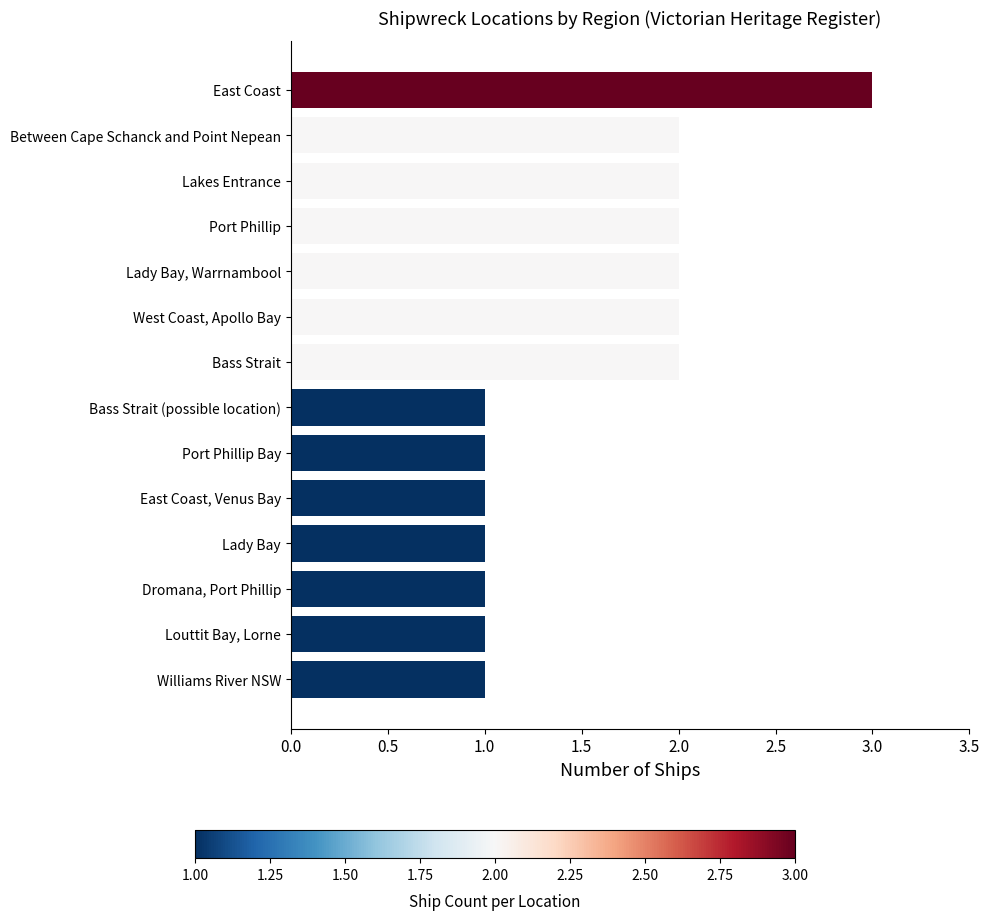

What is the change in value from East Coast, Venus Bay to Lakes Entrance?

+1